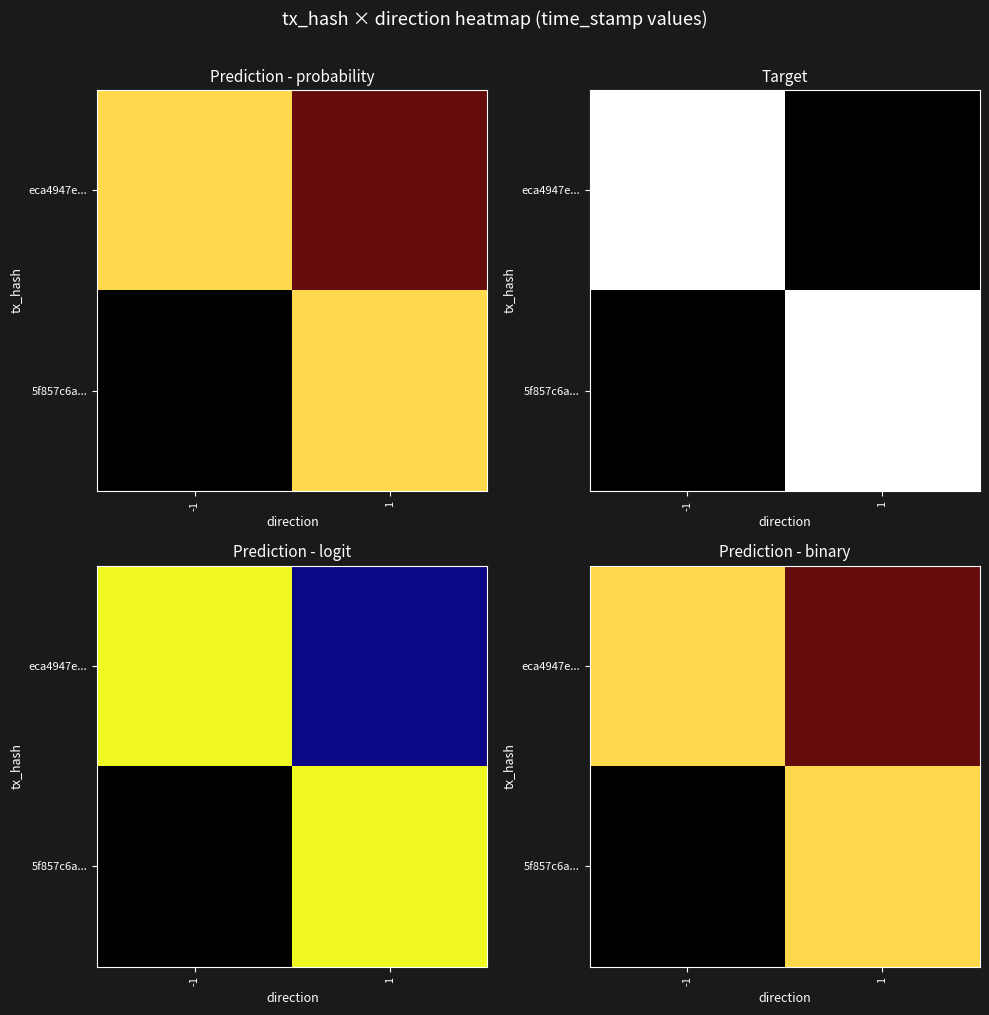

List the series in order of their peak value, highest first.

eca4947e..., 5f857c6a...